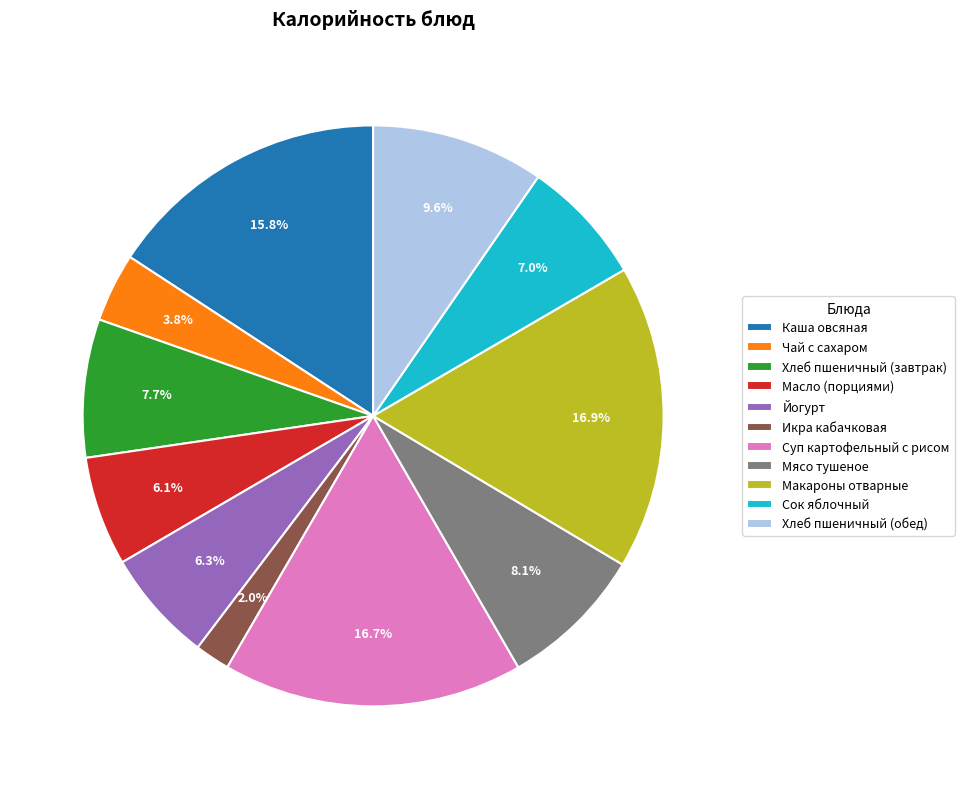

Which has a higher value, Чай с сахаром or Суп картофельный с рисом?

Суп картофельный с рисом